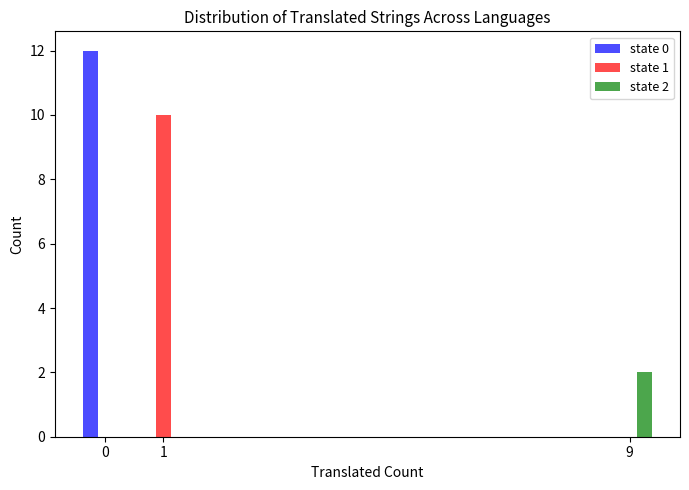

Reading right to left, what are all the values shown in this chart?

state 0: 9=0	1=0	0=12
state 1: 9=0	1=10	0=0
state 2: 9=2	1=0	0=0